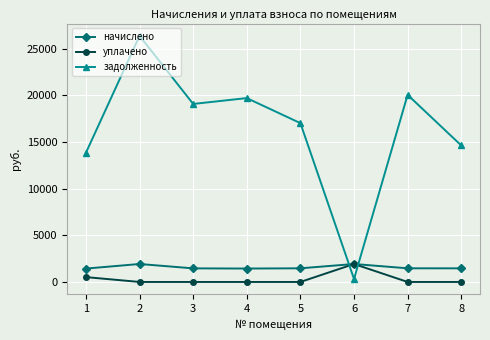

What is the difference between the second highest and second lowest values in the начислено series?

486.5